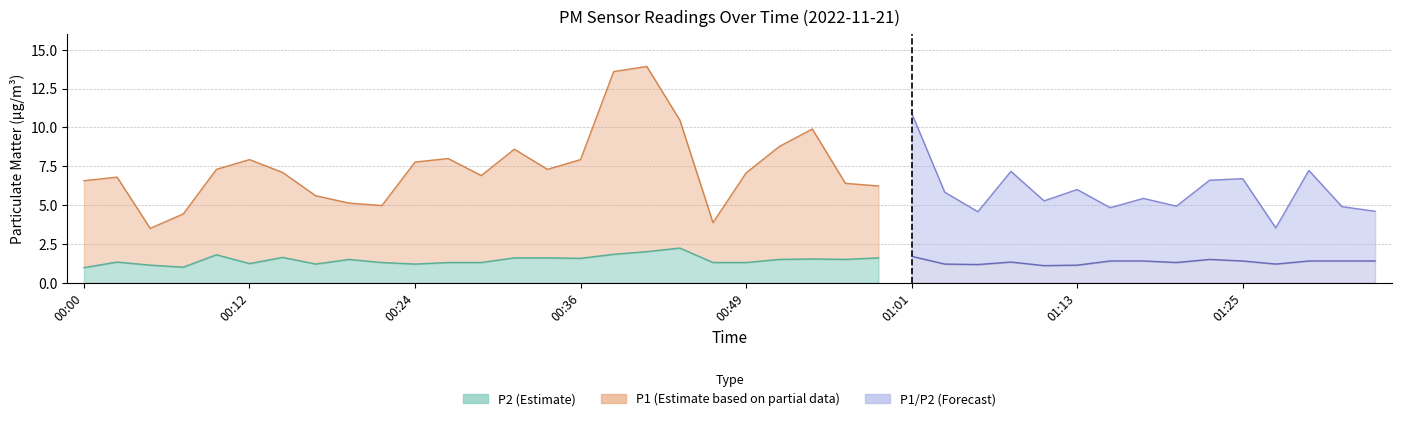

What is the minimum value for P2?

1.0